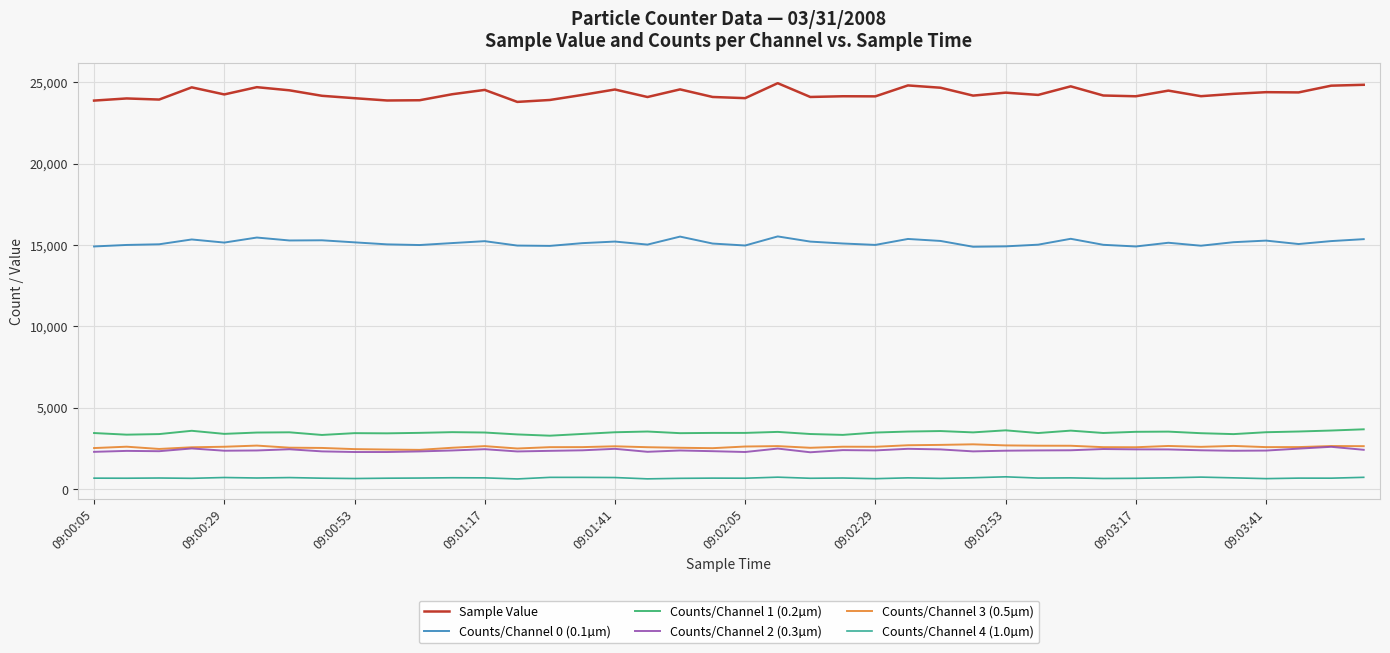

What is the greatest value displayed?

24946